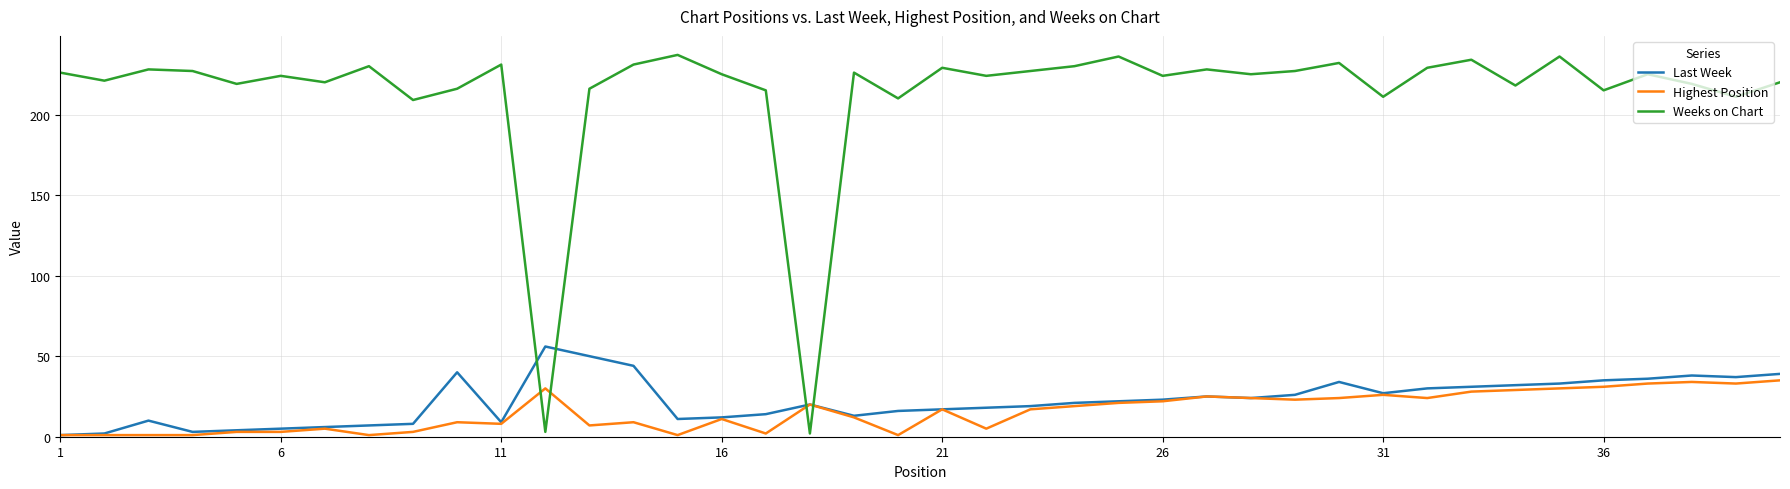

After their last crossing, which series has the higher values: Last Week or Weeks on Chart?

Weeks on Chart